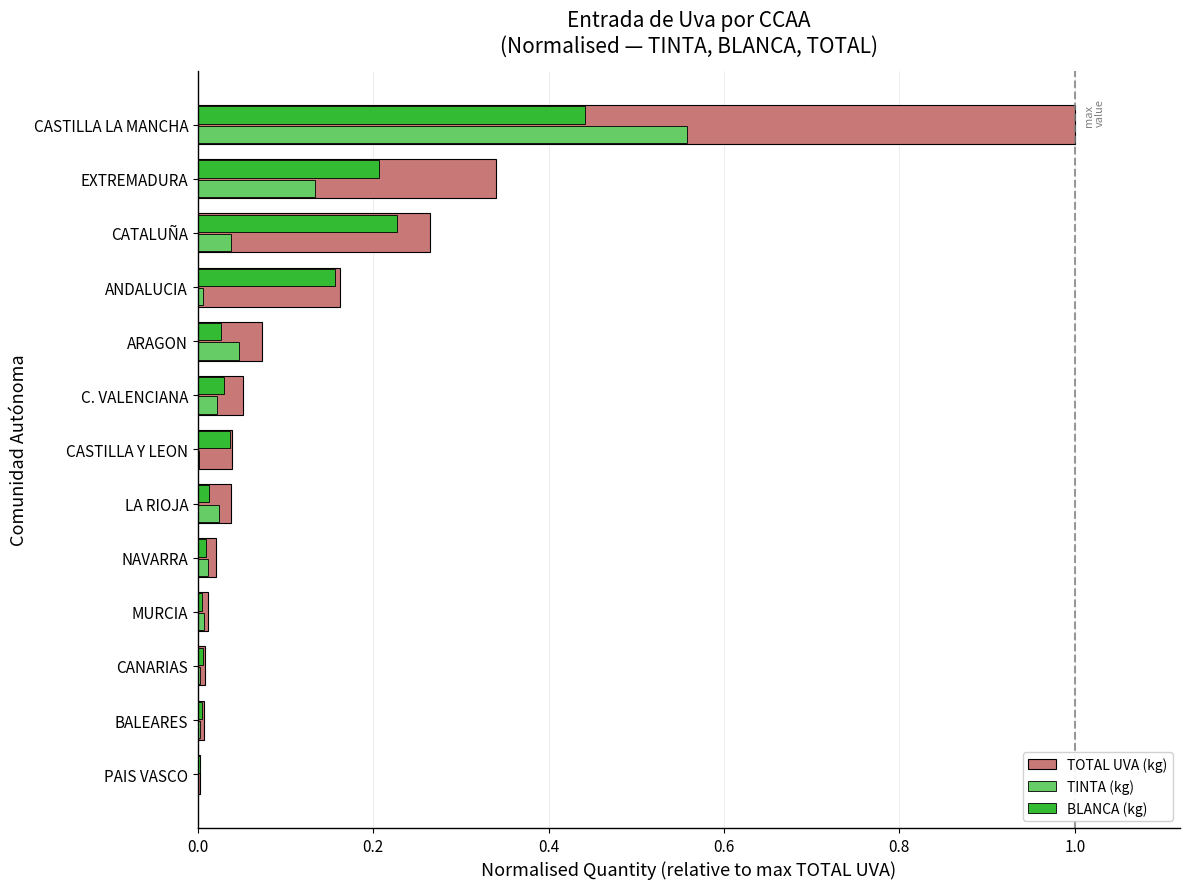

Between ARAGON and CASTILLA LA MANCHA, which series saw the biggest shift?

TOTAL UVA (kg)